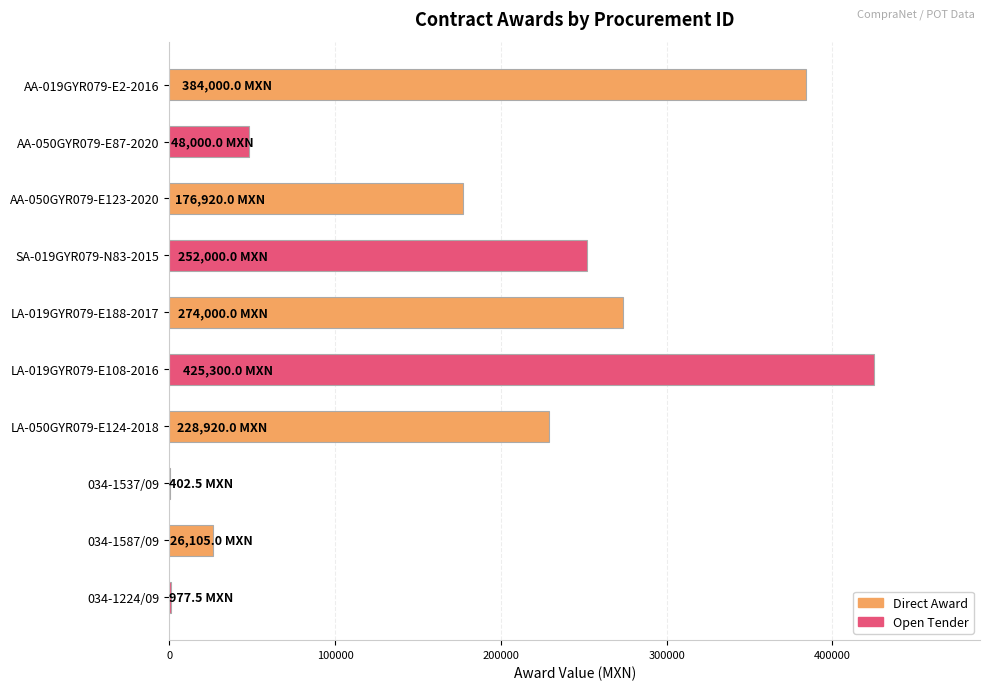

What is the sum of the values at LA-050GYR079-E124-2018 and LA-019GYR079-E188-2017?

502920.0